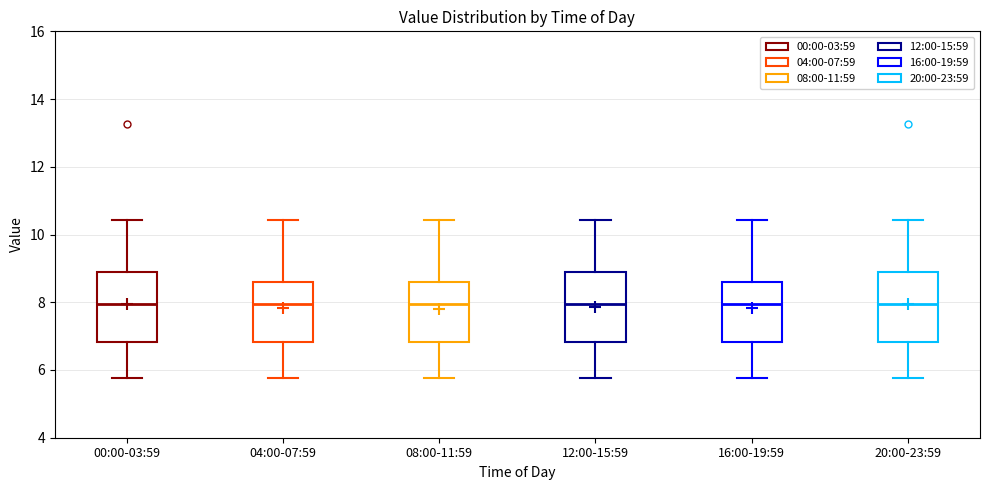

Reading left to right, transcribe this box plot: for each box, give where its median line is, the range the box spans, and where its two whiskers end, as read against the y-axis. The values are not printed on the chart, so give them approximately, as read against the axis.

00:00-03:59: median 8.0, box 6.8 to 8.8, whiskers 5.8 to 10.4
04:00-07:59: median 8.0, box 6.8 to 8.6, whiskers 5.8 to 10.4
08:00-11:59: median 8.0, box 6.8 to 8.6, whiskers 5.8 to 10.4
12:00-15:59: median 8.0, box 6.8 to 8.8, whiskers 5.8 to 10.4
16:00-19:59: median 8.0, box 6.8 to 8.6, whiskers 5.8 to 10.4
20:00-23:59: median 8.0, box 6.8 to 8.8, whiskers 5.8 to 10.4